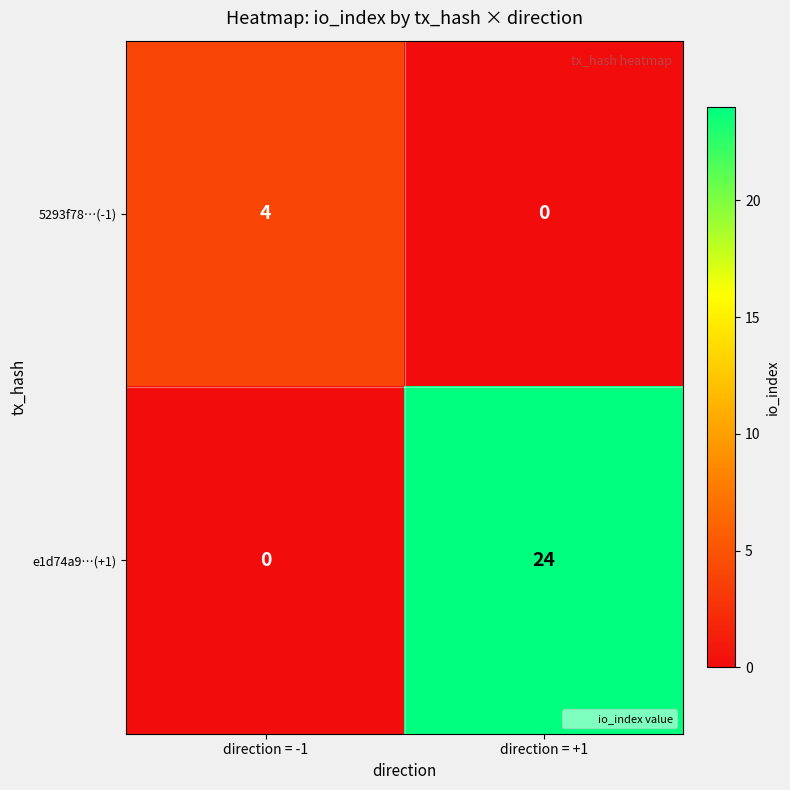

Reading left to right, list all the values displayed in this chart.

5293f78…(-1): 4	0
e1d74a9…(+1): 0	24